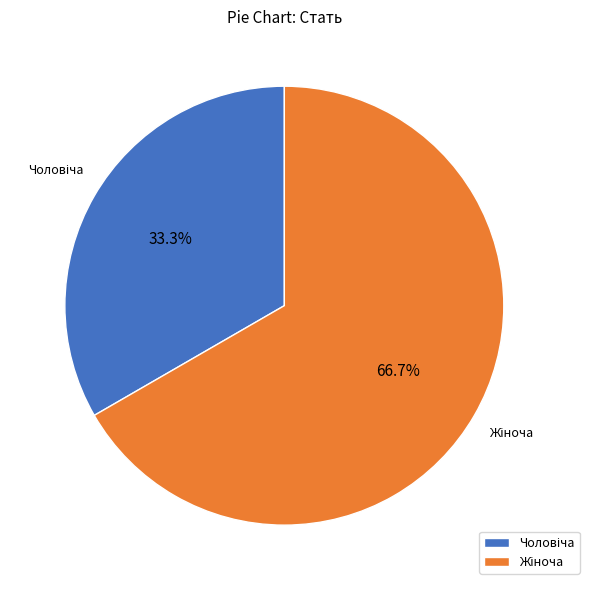

Does any single category account for the majority?

Yes